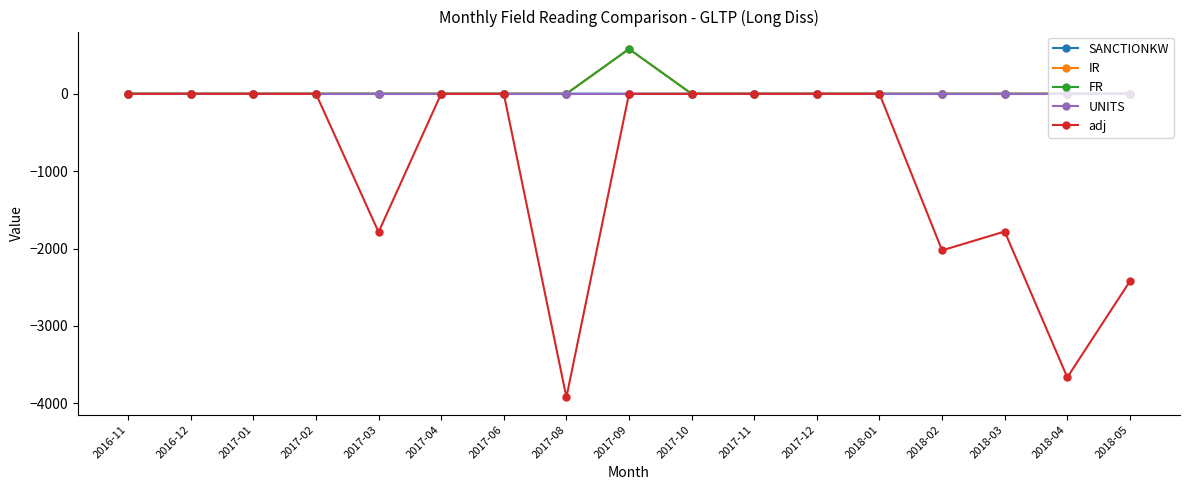

What is the difference between the maximum and minimum values in the FR series?

579